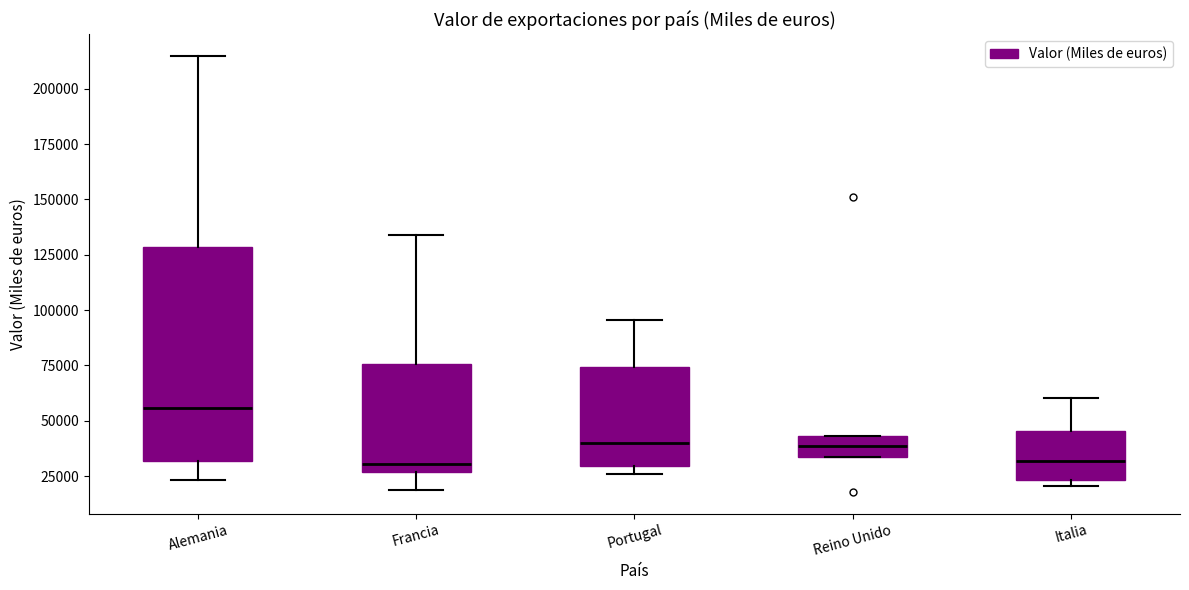

Which box is the tallest, from its lower edge to its upper edge?

Alemania